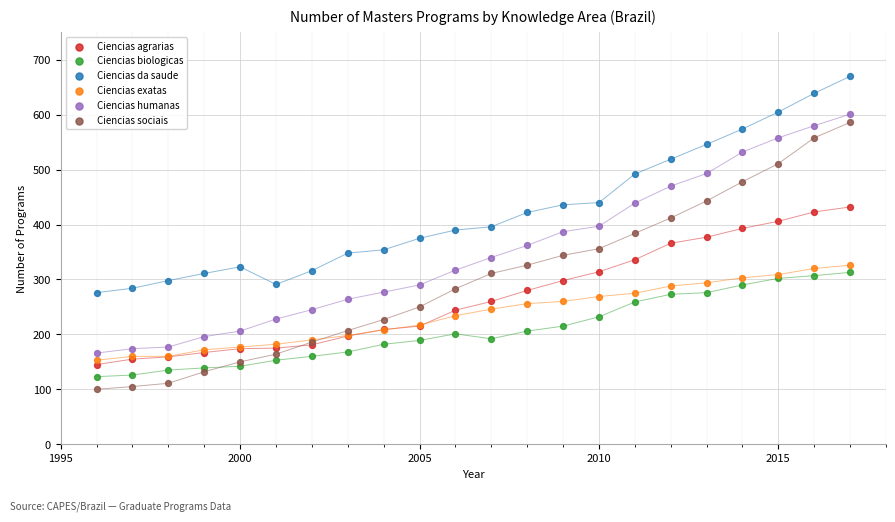

Which series reaches the maximum Y coordinate?

Ciencias da saude